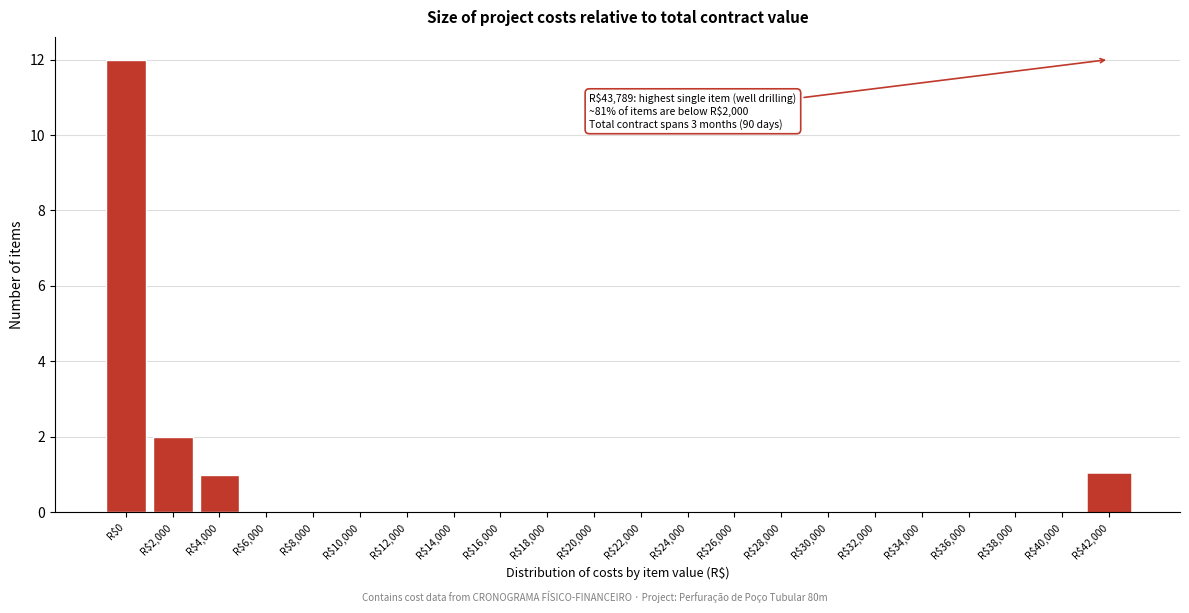

Which category has the highest value across all series?

R$0